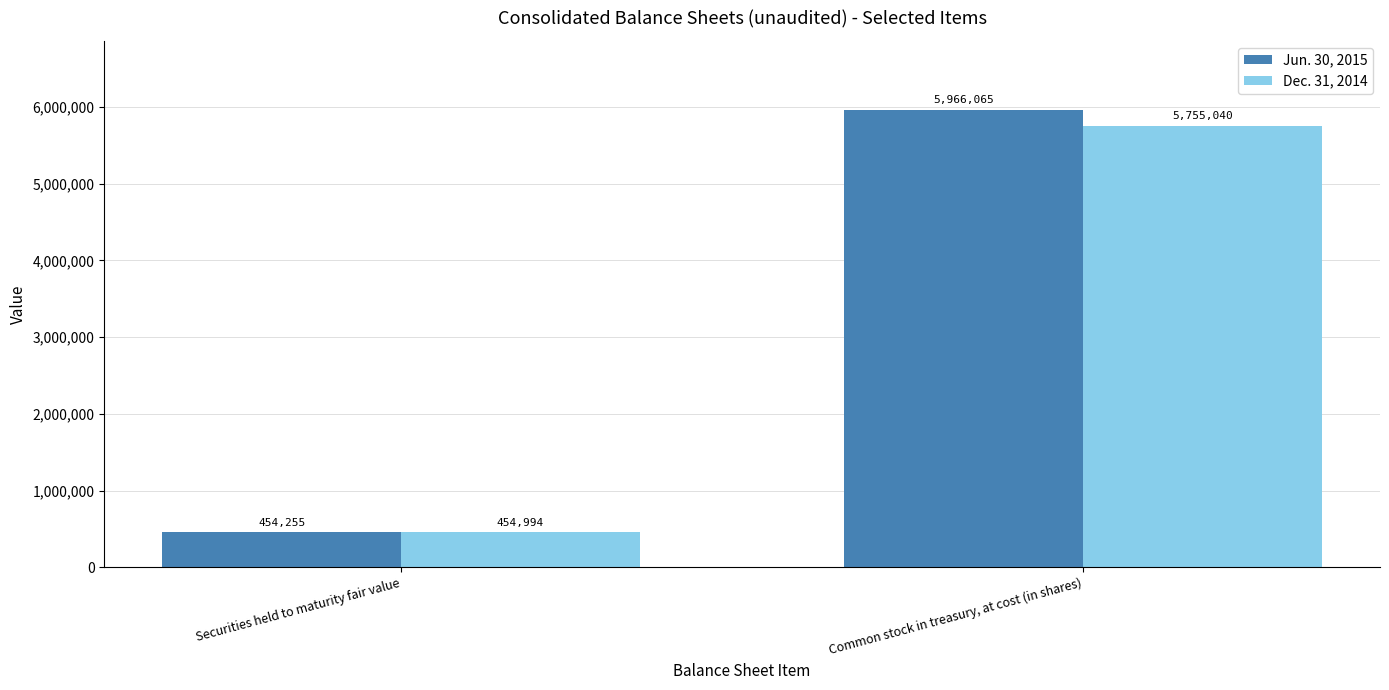

At which label is Dec. 31, 2014 closest to 3105017?

Securities held to maturity fair value